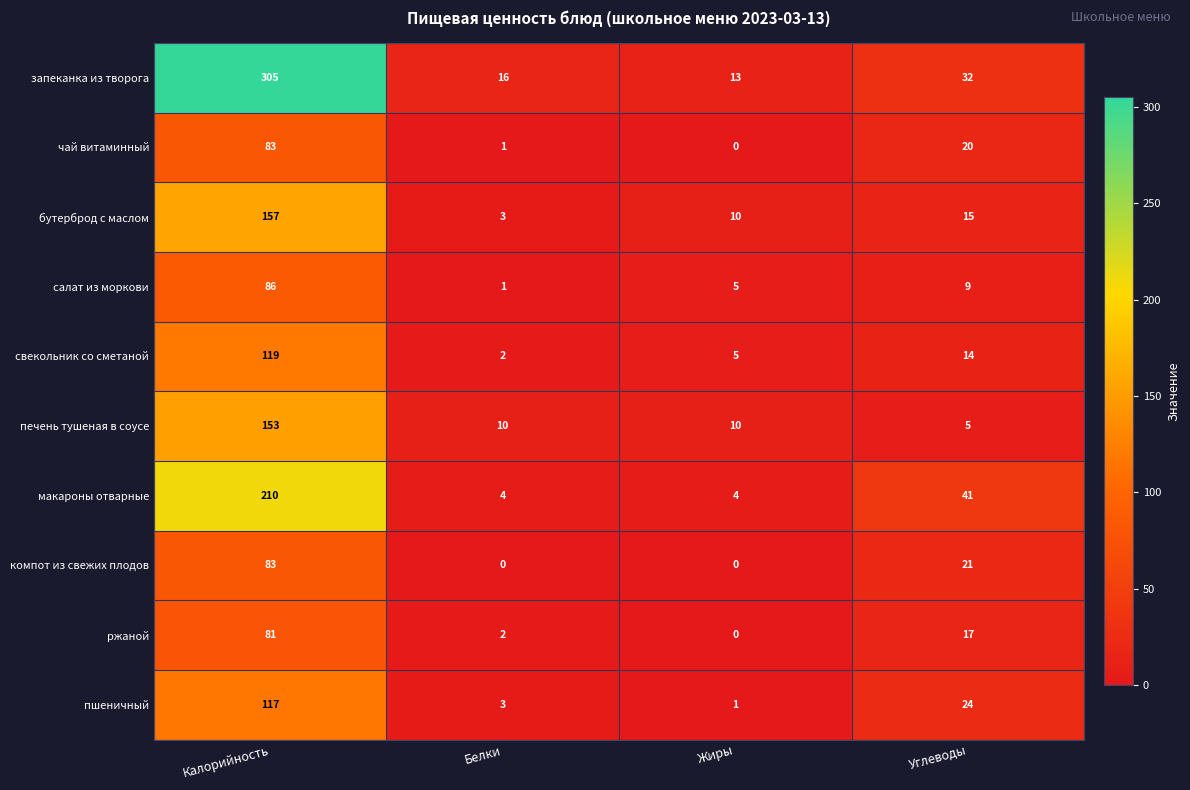

What value does the печень тушеная в соусе series have at Калорийность?

153